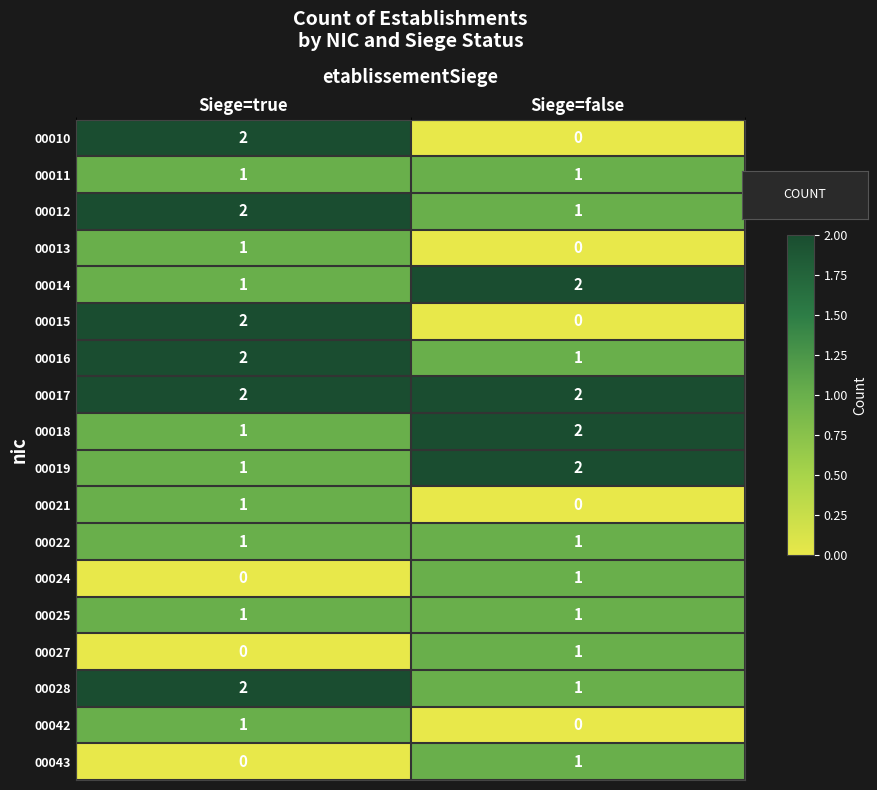

What is the spread (max minus min) of values at Siege=false?

2